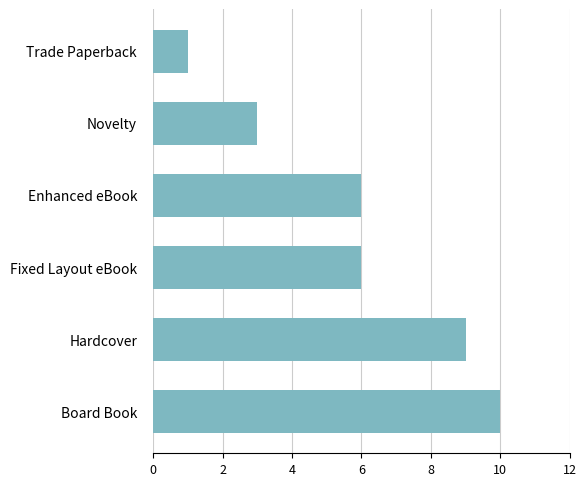

Reading bottom to top, extract all data points from this chart.

10	9	6	6	3	1